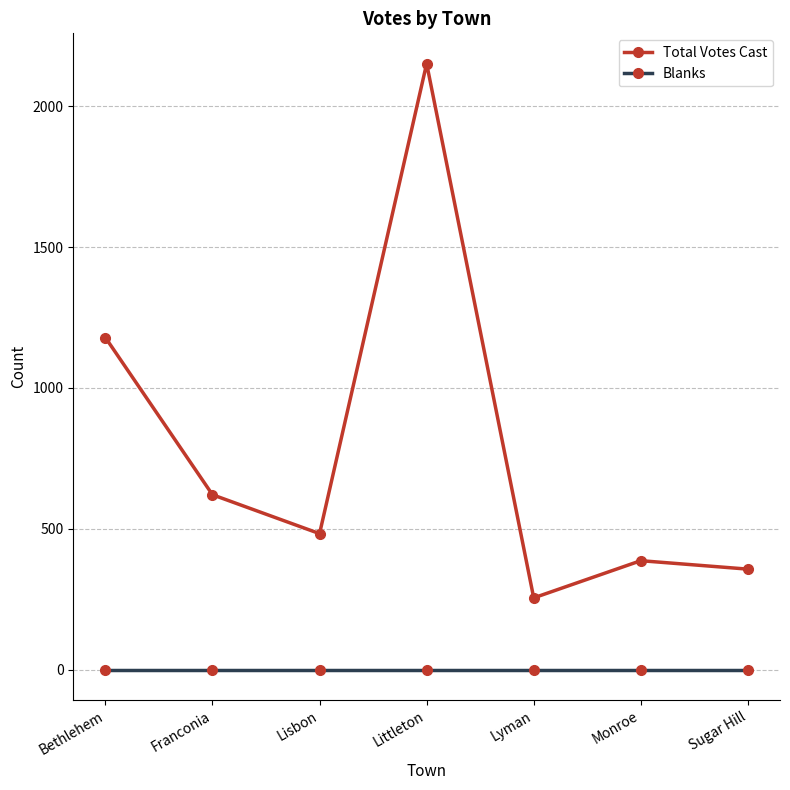

Is this an area chart (filled region under the line)?

No